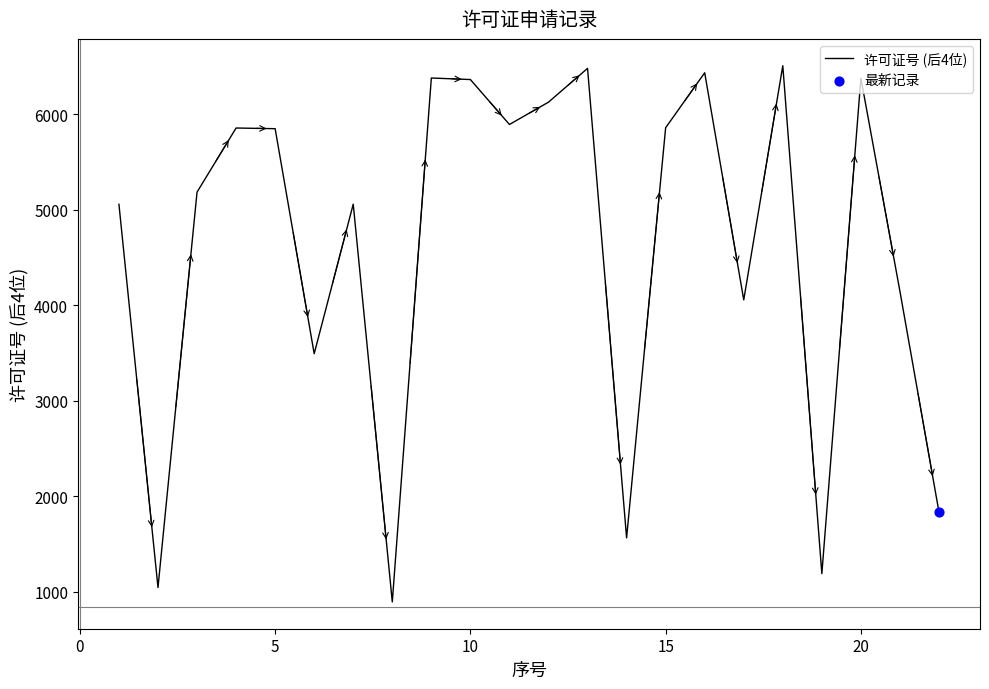

What is the minimum value shown in the chart?

892